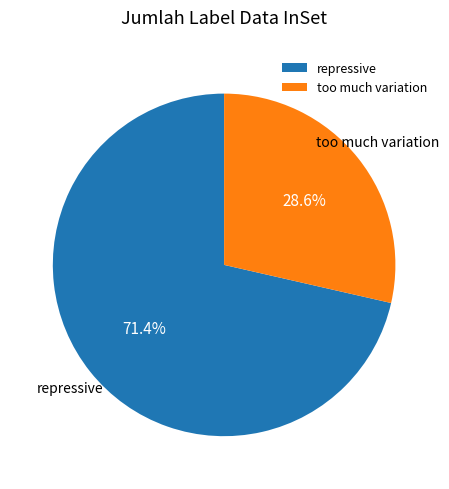

Which slice is the smallest?

too much variation